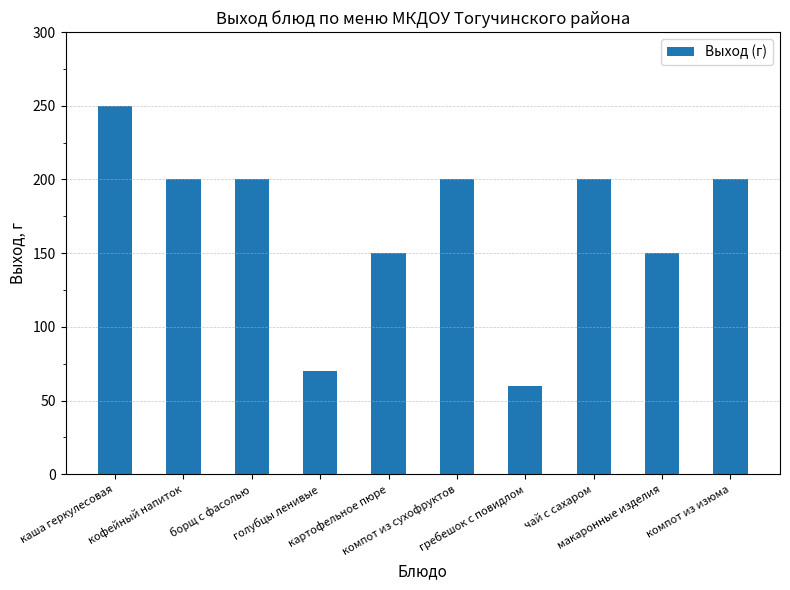

What is the label of the 2nd bar from the left?

кофейный напиток